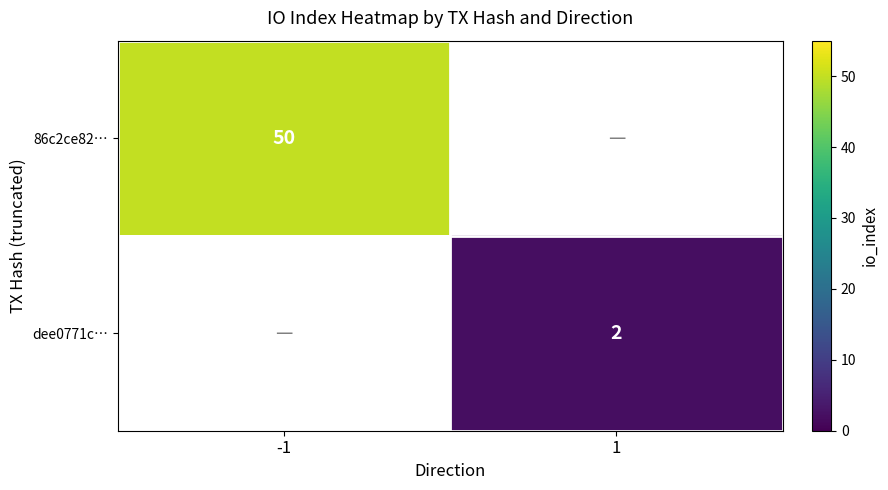

How many categories are shown in the chart?

2